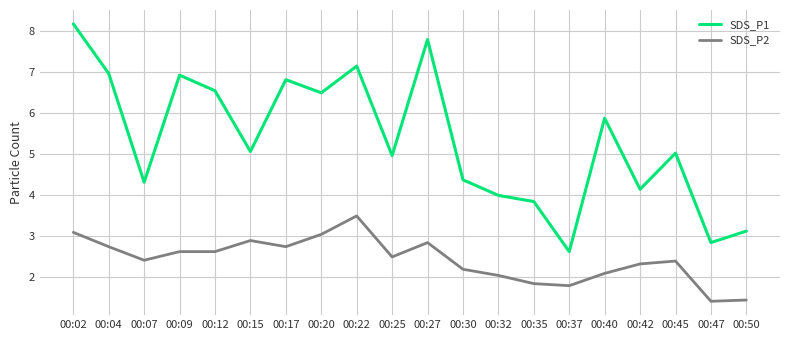

True or false: SDS_P1 has more than 1 points higher than both neighbors.

True